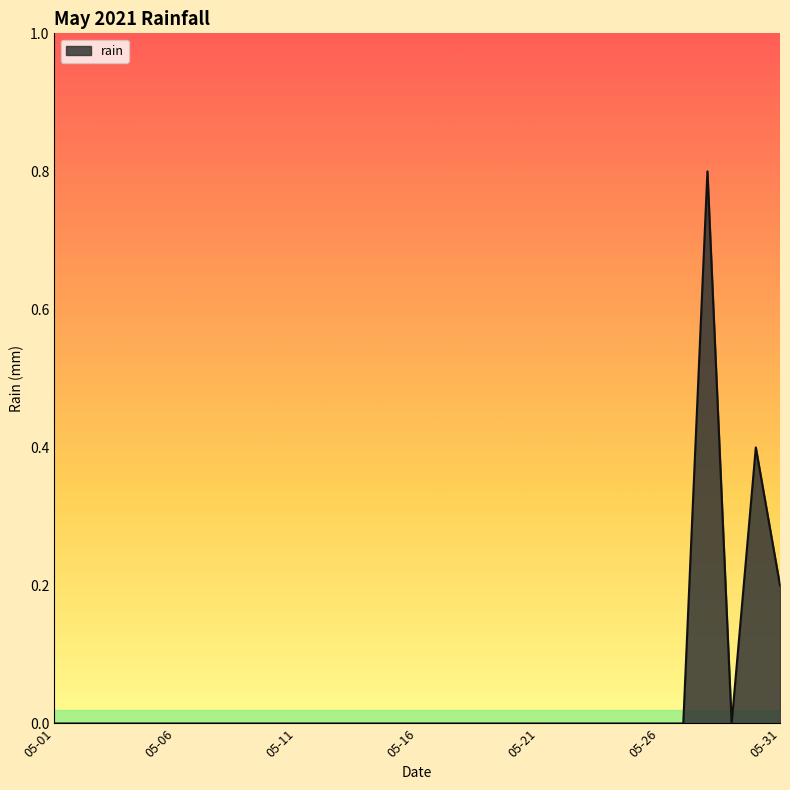

How many lines are shown in the chart?

1